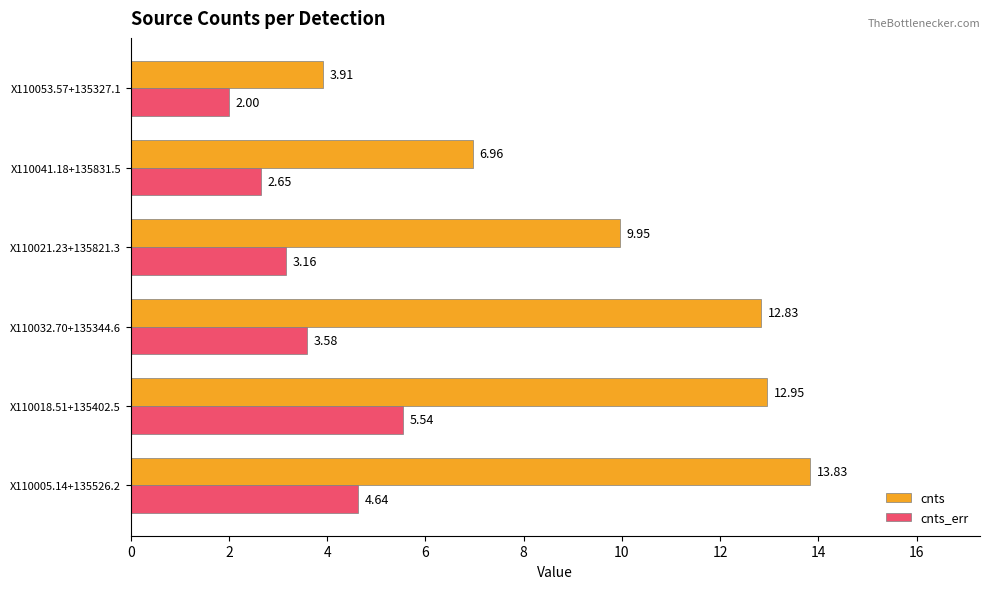

What is the total value across all series at X110018.51+135402.5?

18.5